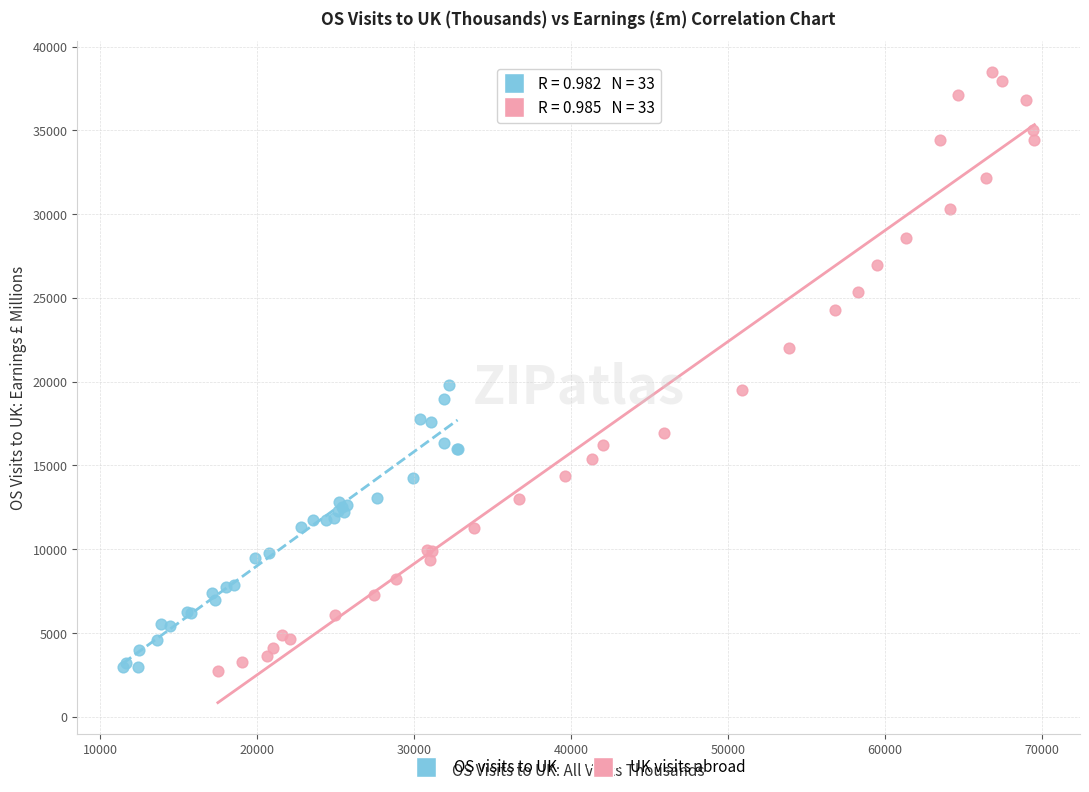

Which series has the widest spread of Y values?

UK visits abroad